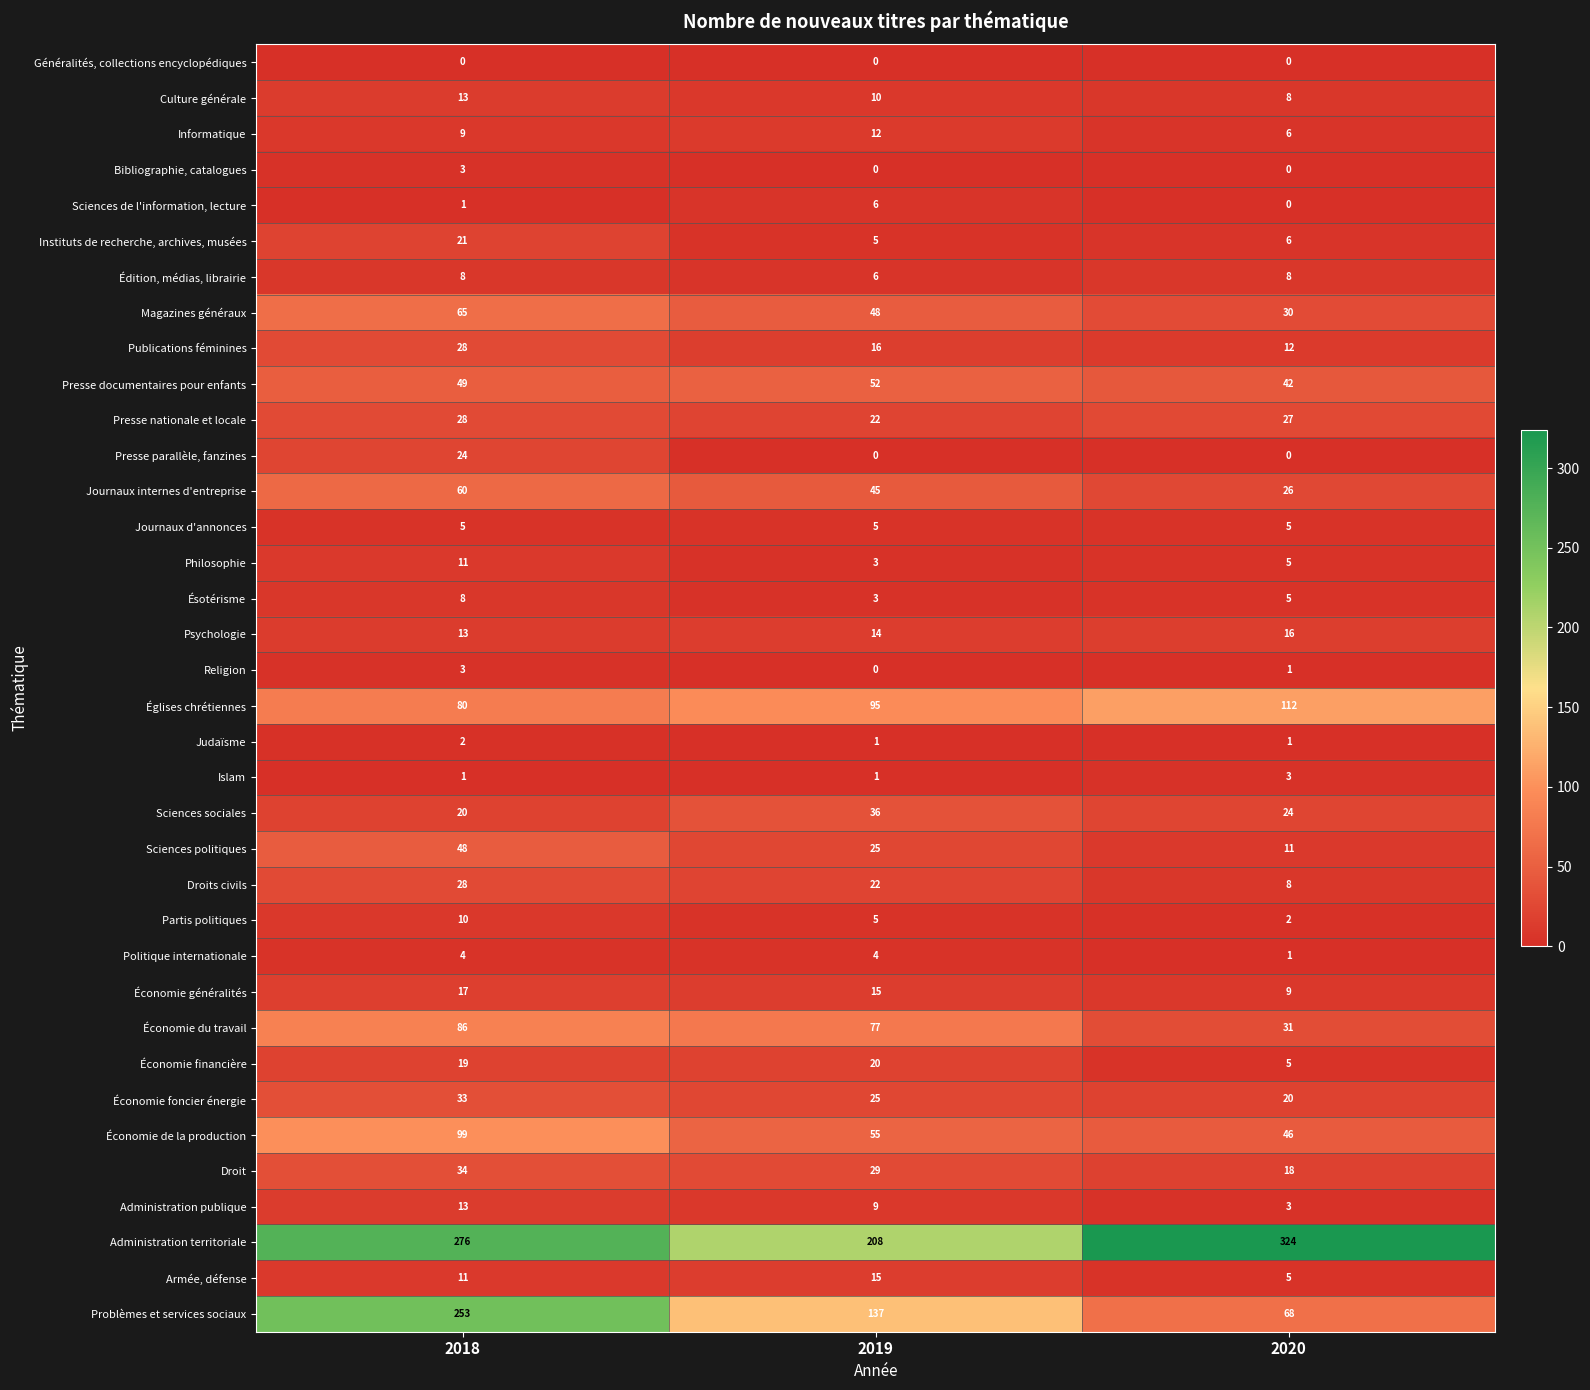

At which category does the chart reach its peak across all series?

2020